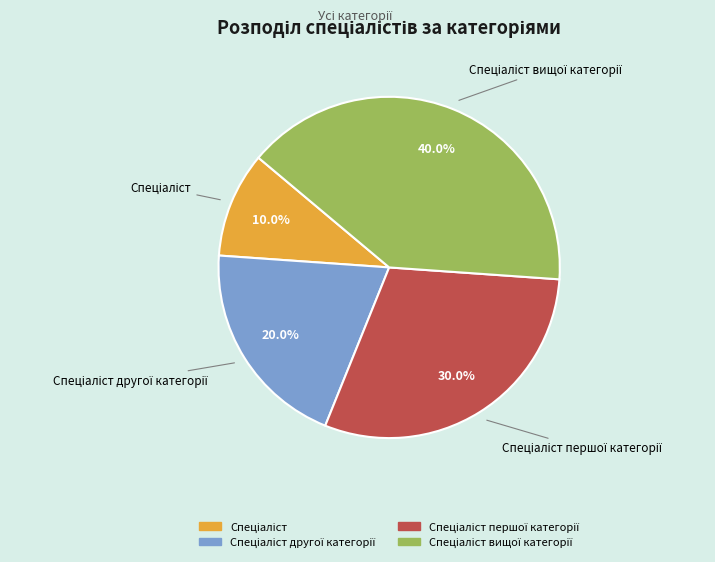

Is there any slice that represents more than half of the pie?

No